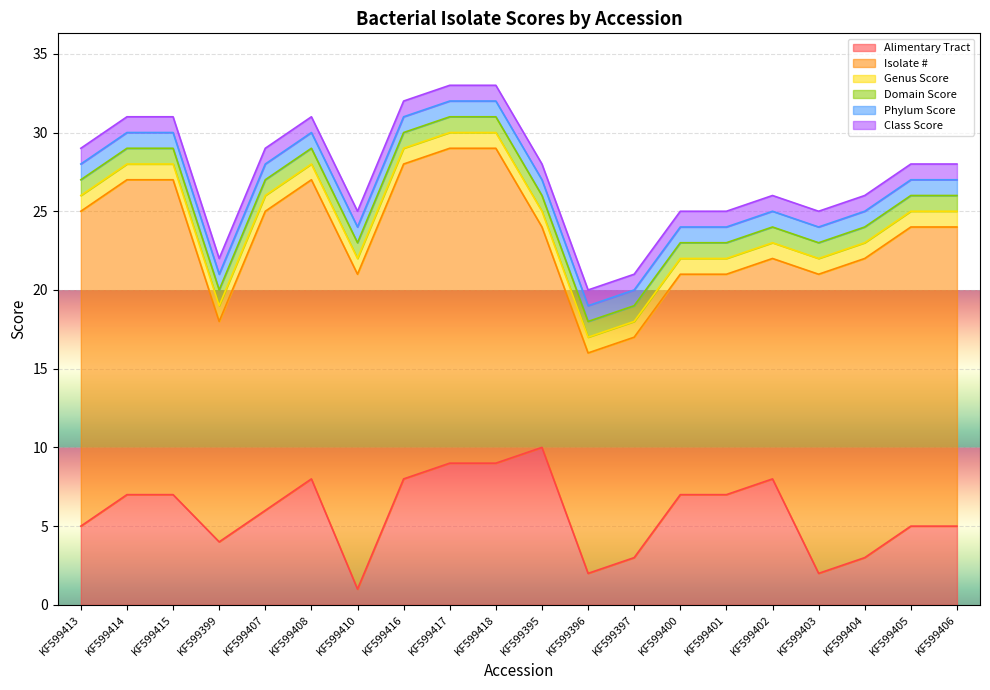

True or false: Class Score and Alimentary Tract intersect in this chart.

False